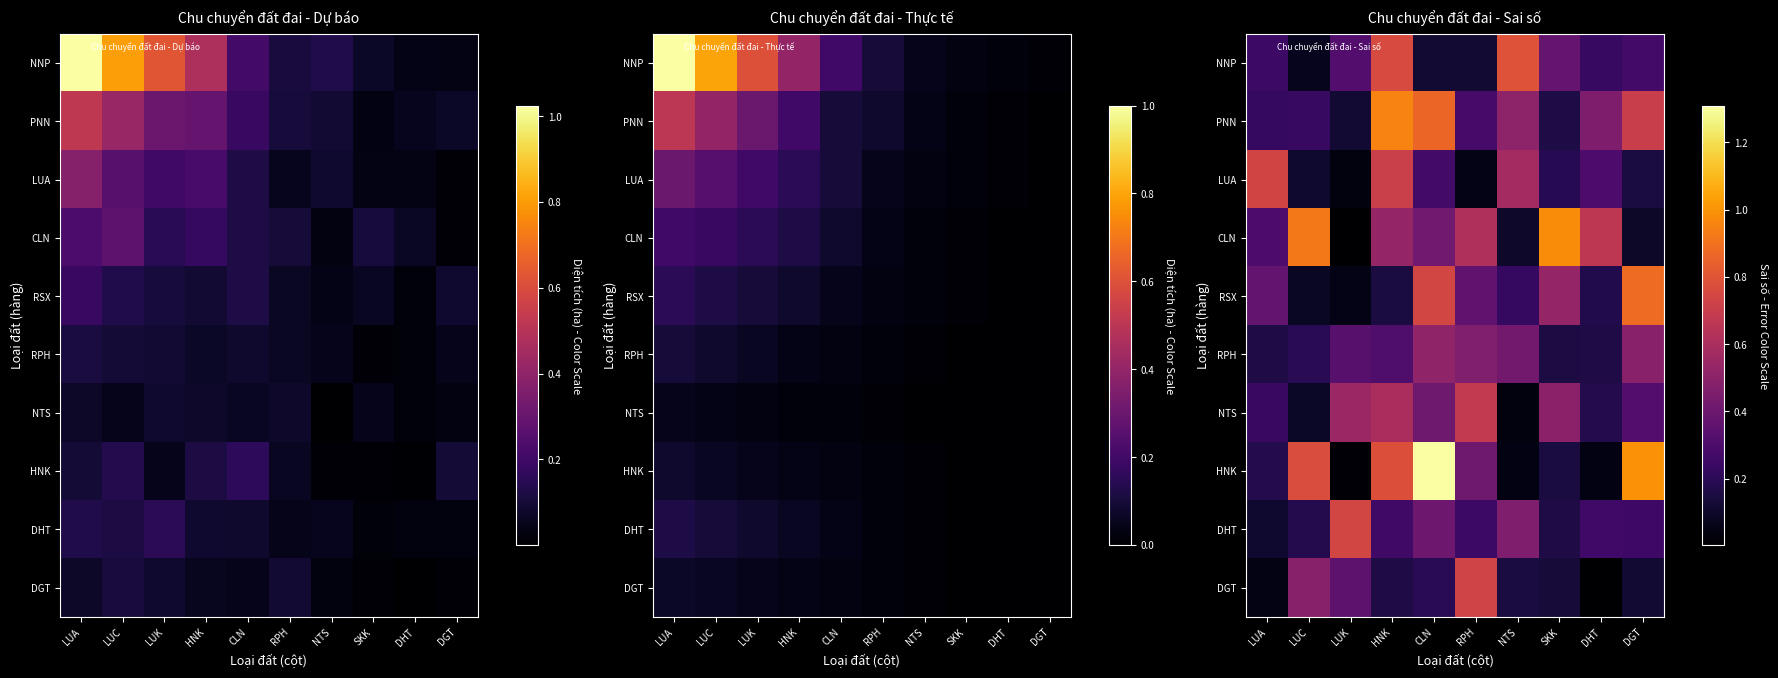

List the series in order of their peak value, highest first.

HNK, CLN, PNN, RSX, NNP, DHT, LUA, DGT, NTS, RPH